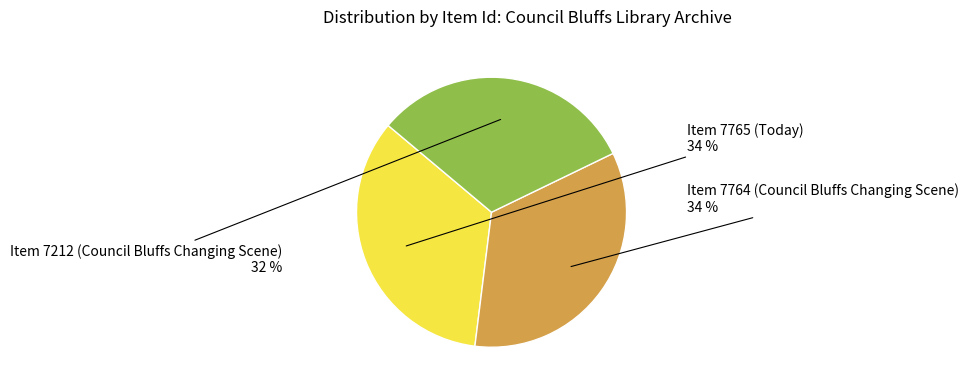

Does any single category account for the majority?

No